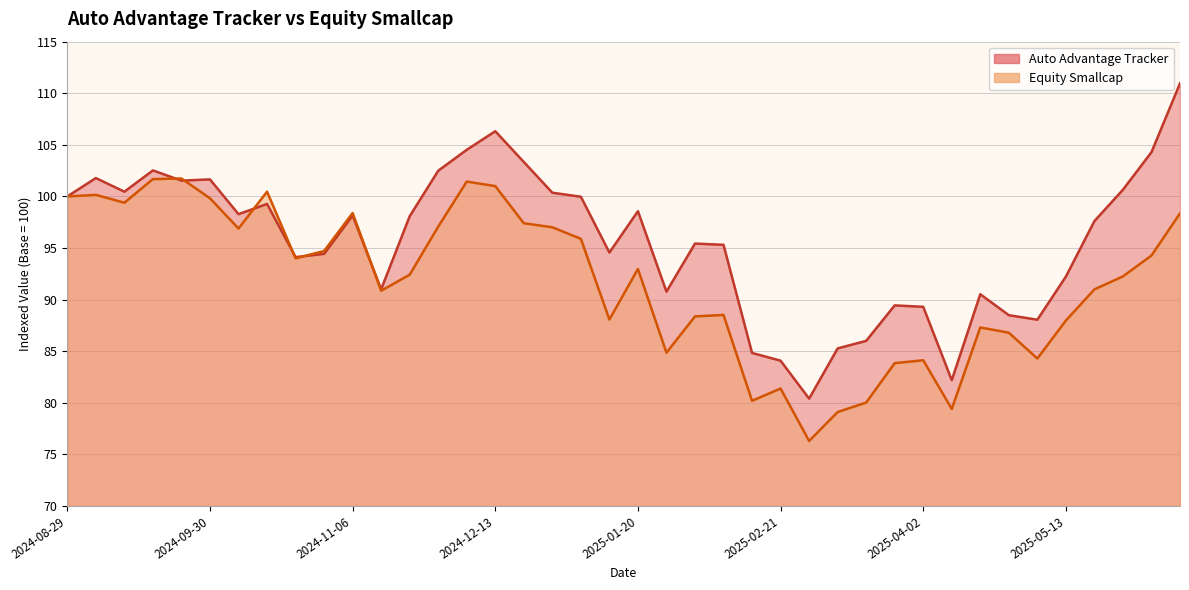

Rank the categories by Auto Advantage Tracker value from highest to lowest.

2025-06-10, 2024-12-13, 2024-12-06, 2025-06-03, 2024-12-20, 2024-09-16, 2024-11-29, 2024-09-02, 2024-09-30, 2024-09-23, 2025-05-27, 2024-09-09, 2024-12-30, 2024-08-29, 2025-01-06, 2024-10-15, 2025-01-20, 2024-10-08, 2024-11-06, 2024-11-22, 2025-05-20, 2025-02-01, 2025-02-07, 2025-01-13, 2024-10-29, 2024-10-22, 2025-05-13, 2024-11-13, 2025-01-27, 2025-04-21, 2025-03-25, 2025-04-02, 2025-04-28, 2025-05-06, 2025-03-18, 2025-03-10, 2025-02-14, 2025-02-21, 2025-04-09, 2025-03-03